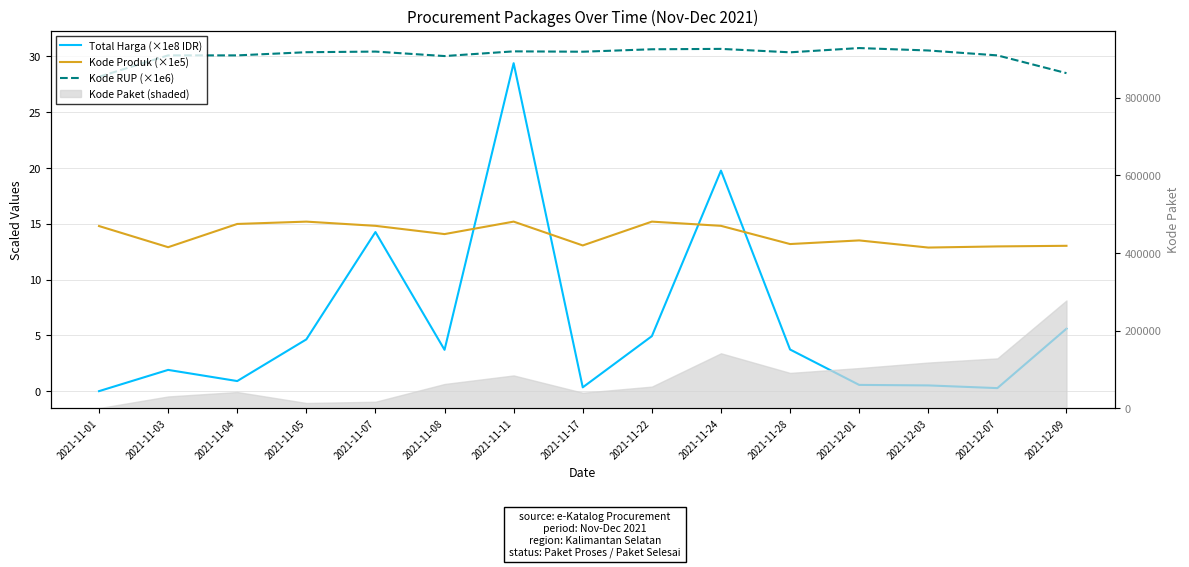

At 2021-11-04, list the series in order from smallest to largest.

Total Harga (×1e8 IDR), Kode Produk (×1e5), Kode RUP (×1e6)